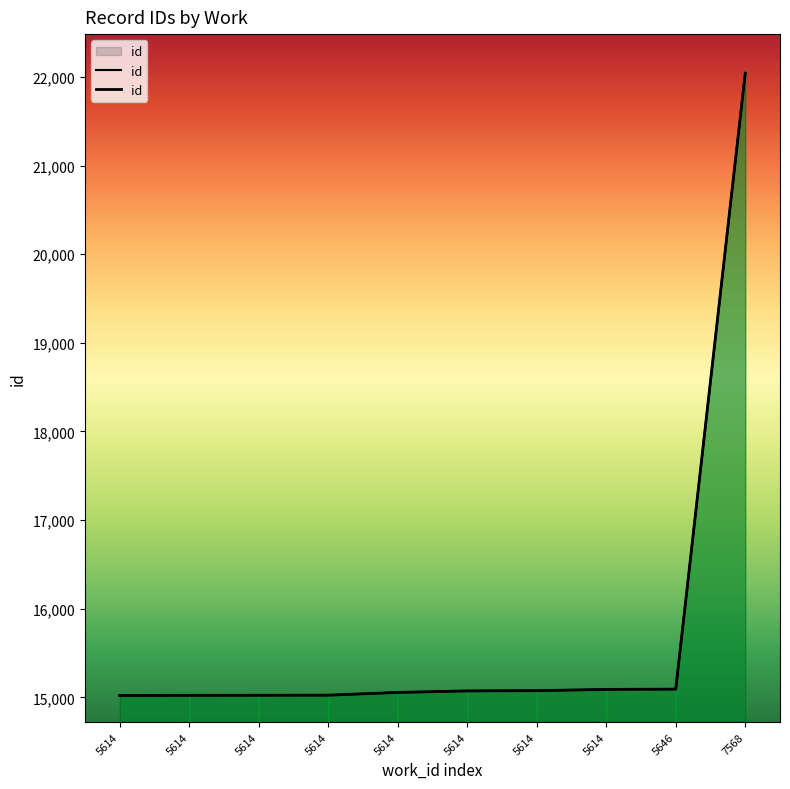

What is the average value?

15752